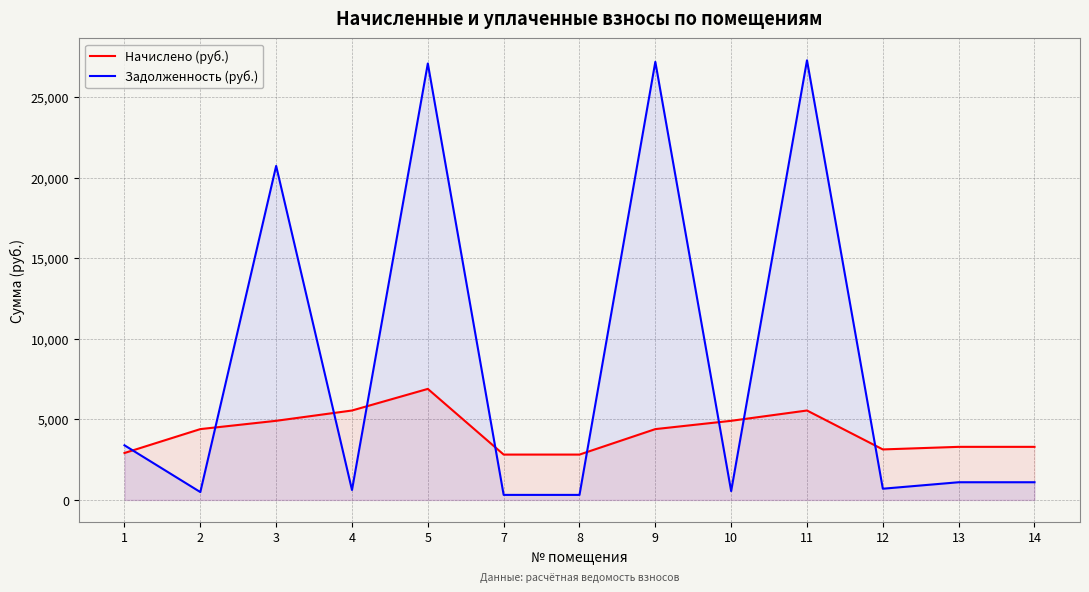

Reading left to right, list all the values displayed in this chart.

Начислено (руб.): 2913.7	4397.1	4912.3	5551.9	6893.2	2815.9	2815.9	4397.1	4912.3	5551.9	3135.7	3295.6	3295.6
Задолженность (руб.): 3392.0	488.6	20736.4	616.9	27096.3	312.9	312.9	27196.8	545.8	27293.7	696.8	1098.5	1098.5